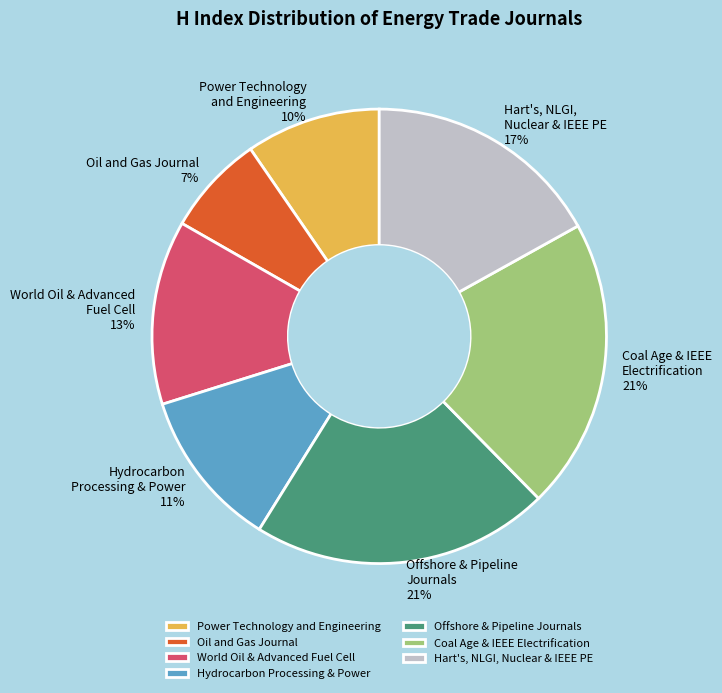

What is the ratio of the value at Offshore & Pipeline Journals to the value at Coal Age & IEEE Electrification?

1.0